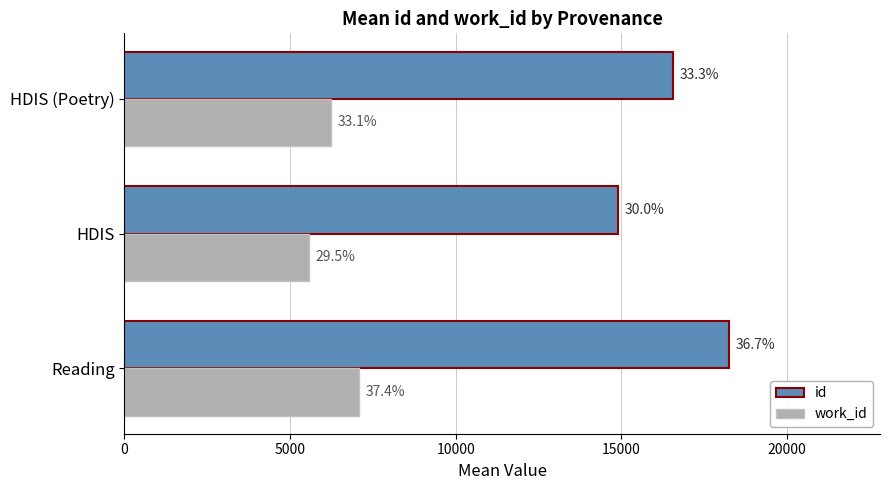

List the series in order of their overall mean, highest first.

id, work_id